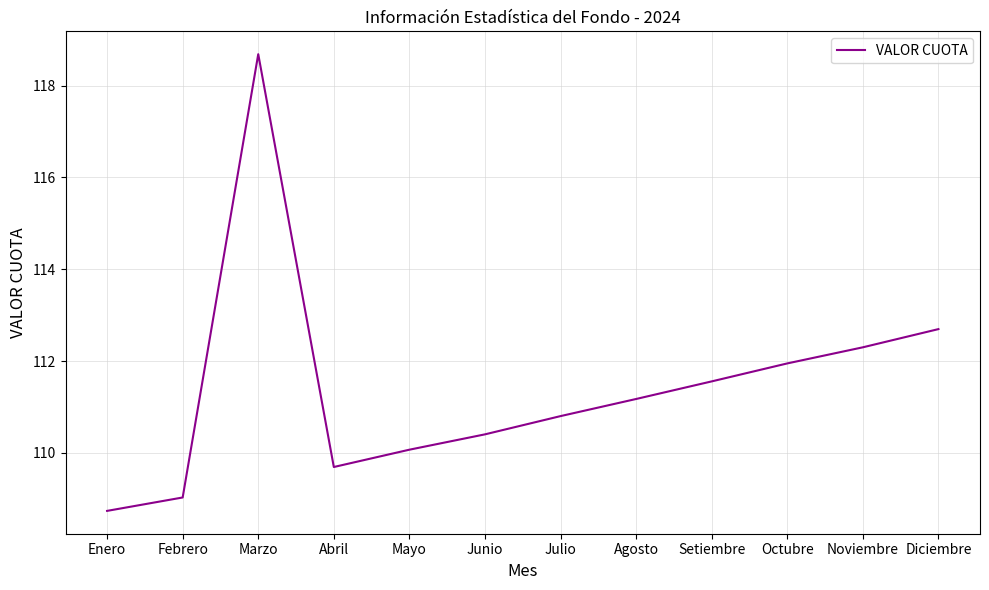

Does the chart have visible grid lines?

Yes